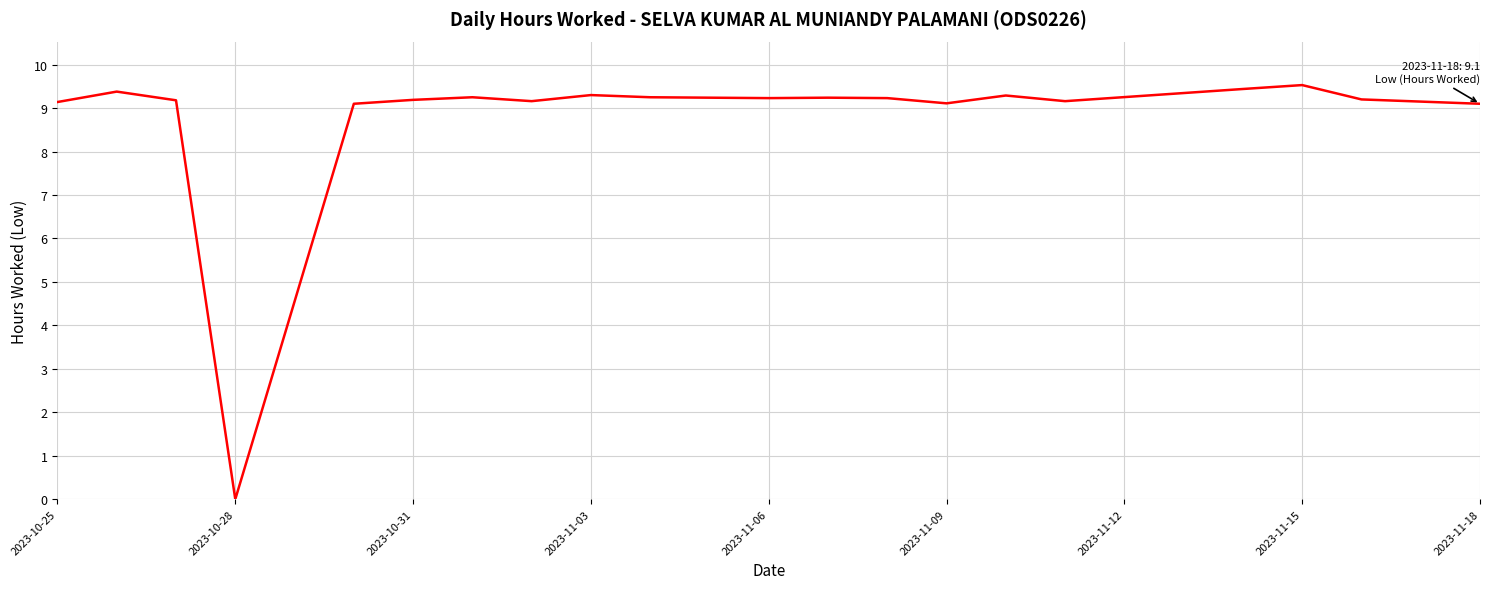

What is the difference between the maximum and minimum values?

9.5